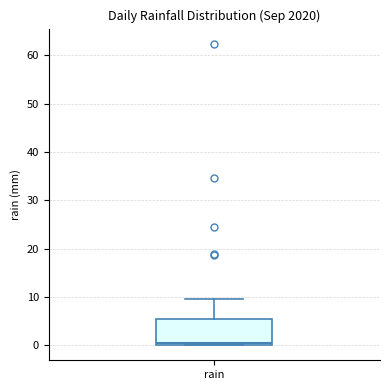

Transcribe this box plot: give where the median line is, the range the box spans, and where the two whiskers end, as read against the y-axis. The values are not printed on the chart, so give them approximately, as read against the axis.

median 0 (just above the box's lower edge), box 0 to 5, whiskers 0 to 10